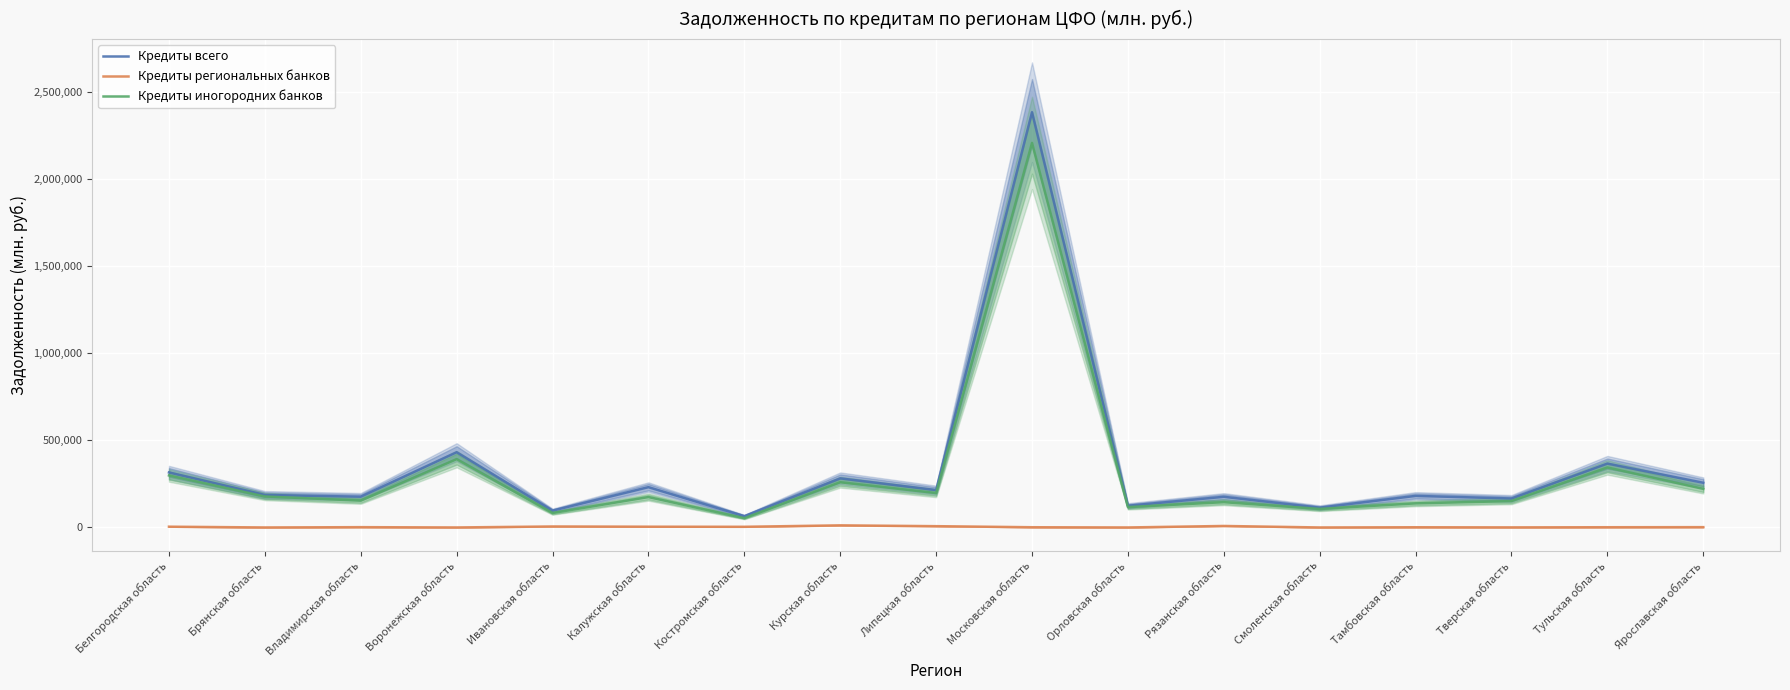

At which category does the chart reach its peak across all series?

Московская область